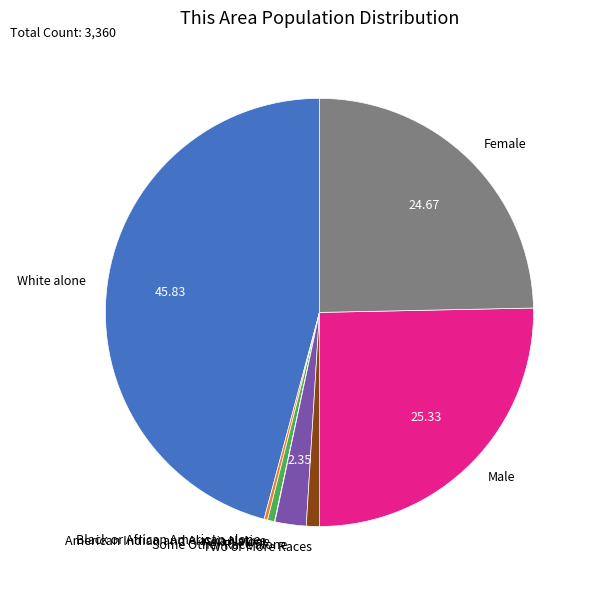

Which slice is the largest?

White alone